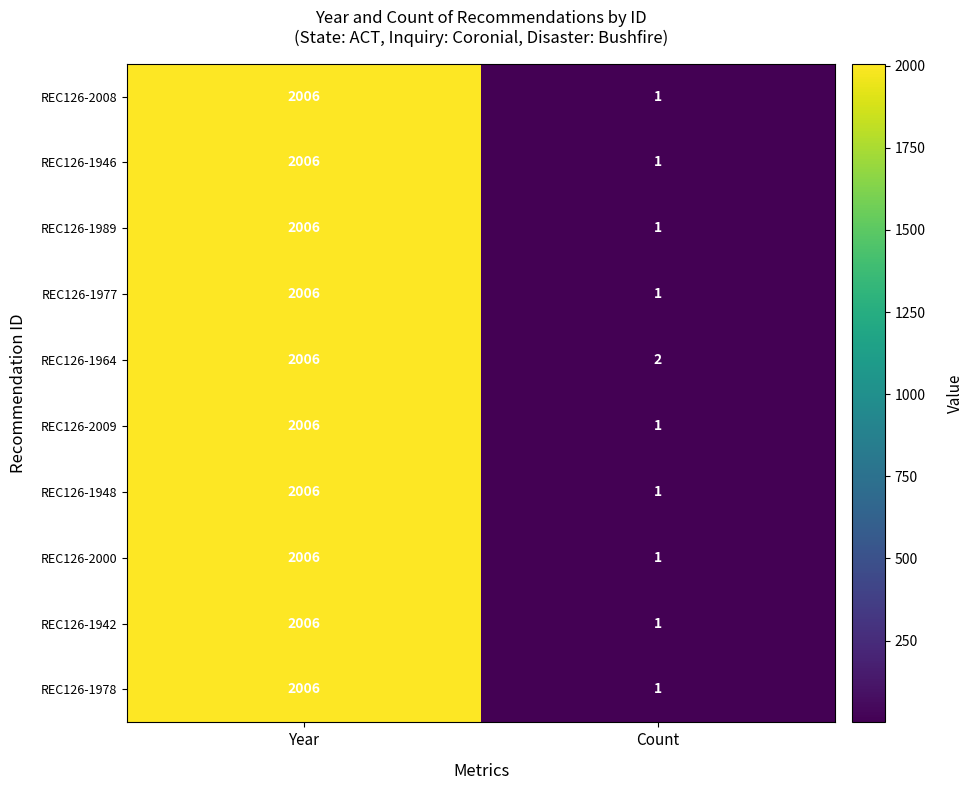

What is the highest value of the REC126-1977 series?

2006